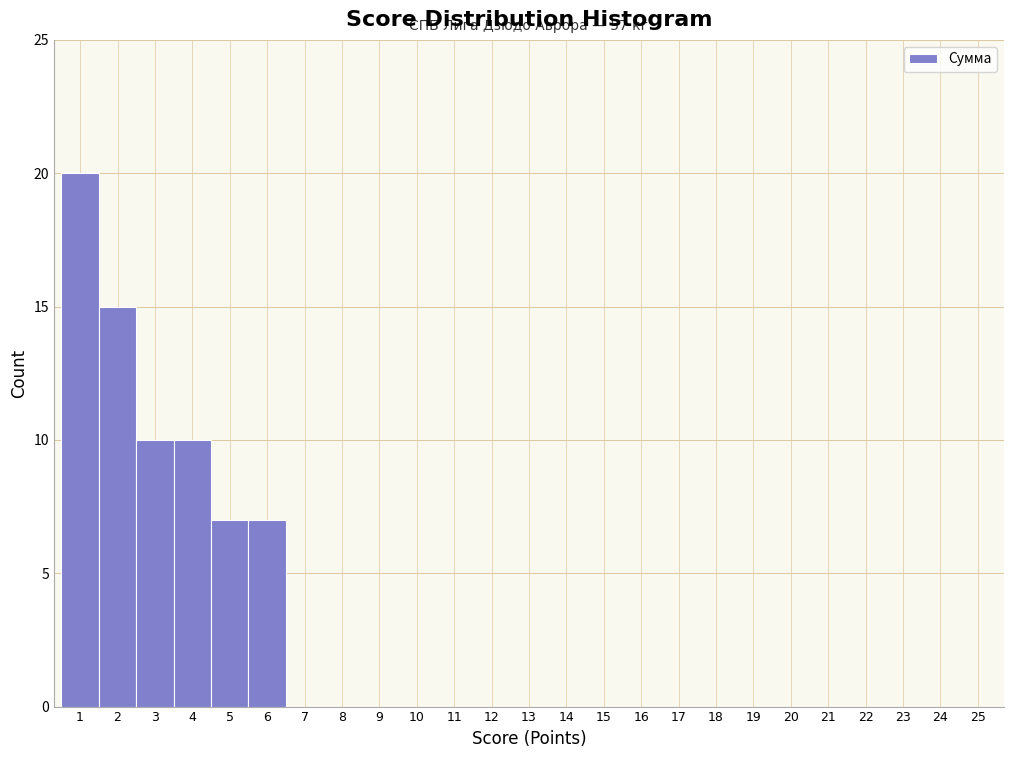

Reading right to left, extract all data points from this chart.

25=0	24=0	23=0	22=0	21=0	20=0	19=0	18=0	17=0	16=0	15=0	14=0	13=0	12=0	11=0	10=0	9=0	8=0	7=0	6=7	5=7	4=10	3=10	2=15	1=20